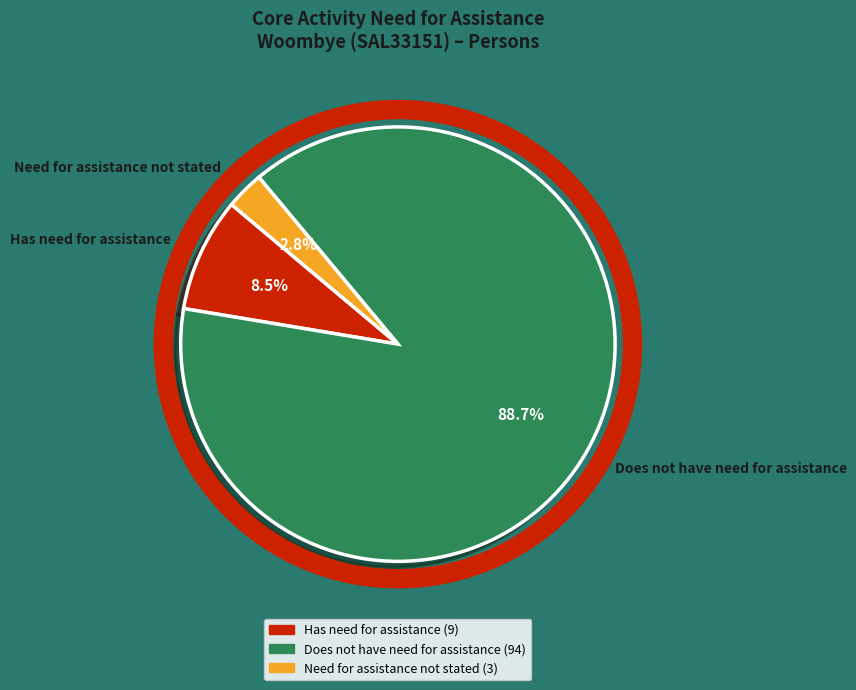

Which category has the smallest portion of the pie?

Need for assistance not stated